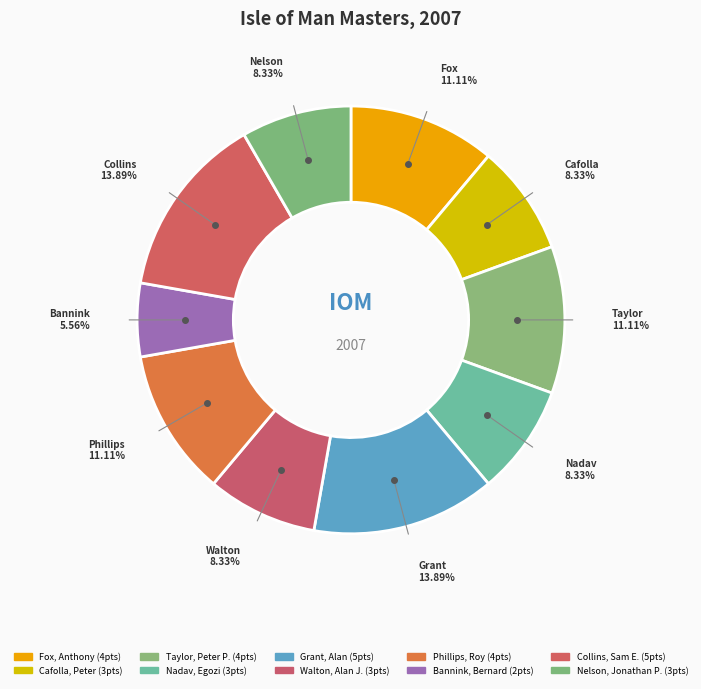

What is the change in value from Collins, Sam E. to Nelson, Jonathan P.?

-2